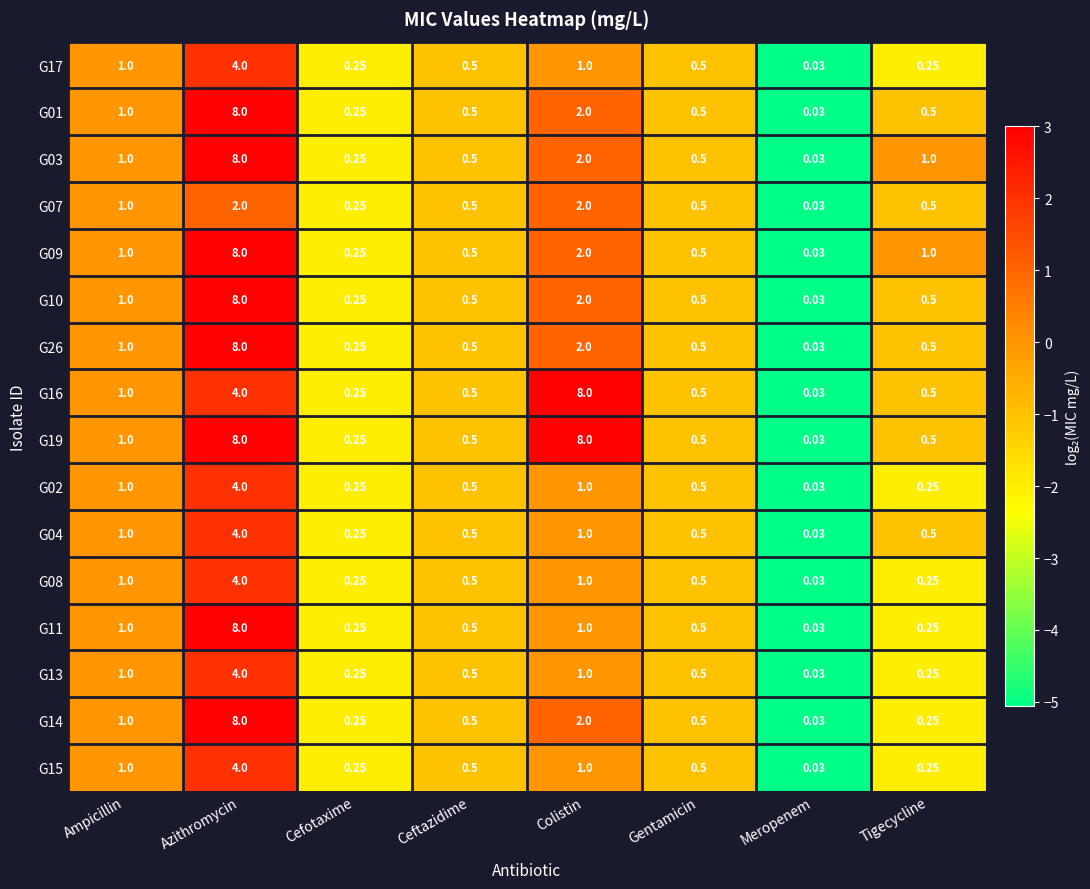

Which category has the lowest value across all series?

Meropenem